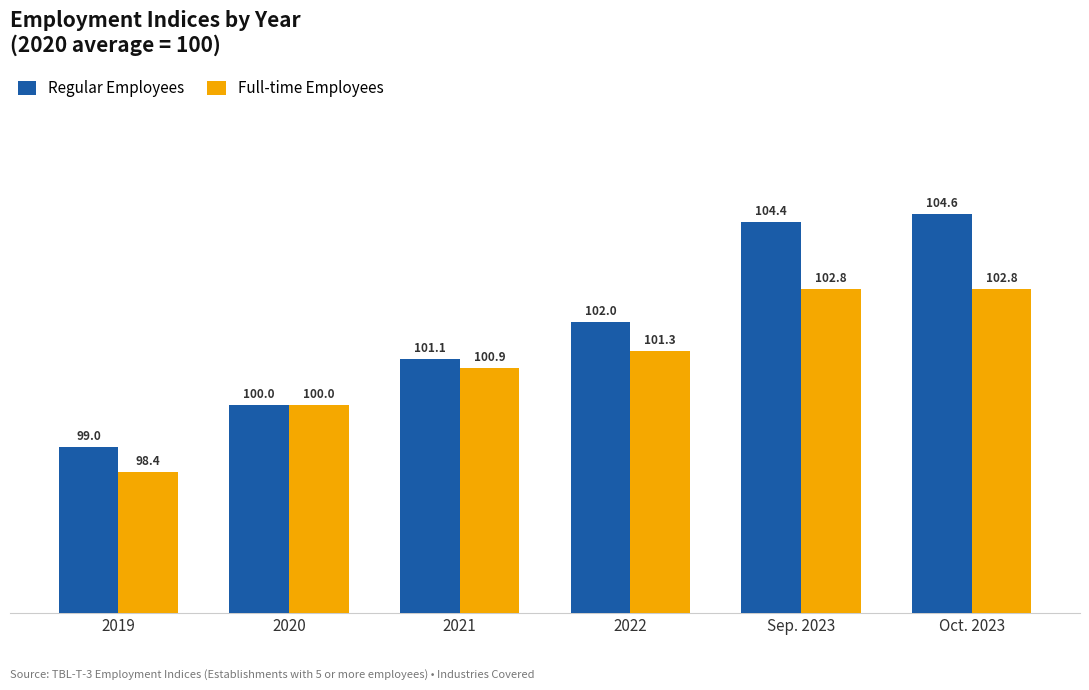

Which series changed the most between 2021 and 2022?

Regular Employees